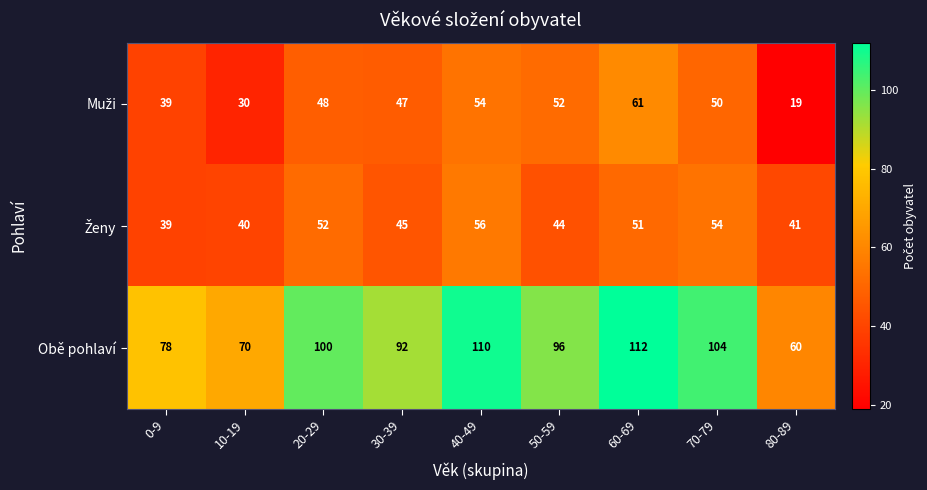

What is the total value across all series at 80-89?

120